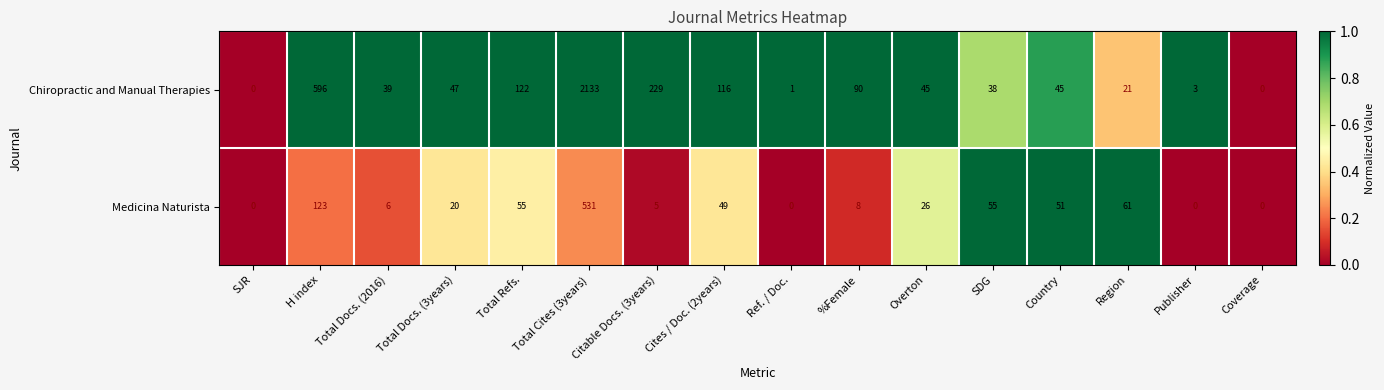

What is the spread (max minus min) of values at Total Cites (3years)?

1602